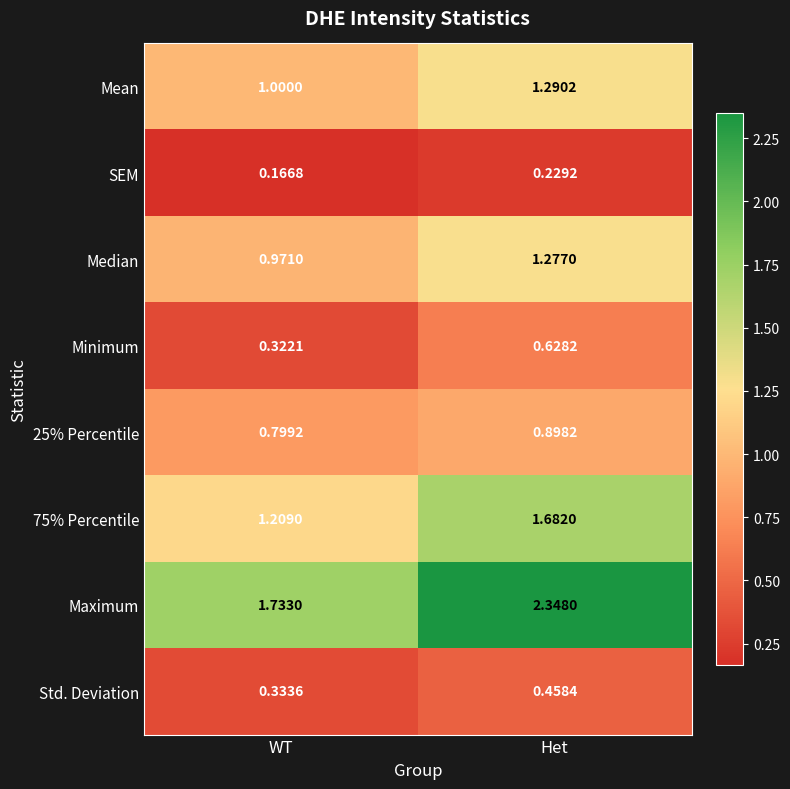

Where is Mean nearest to the value 1?

WT